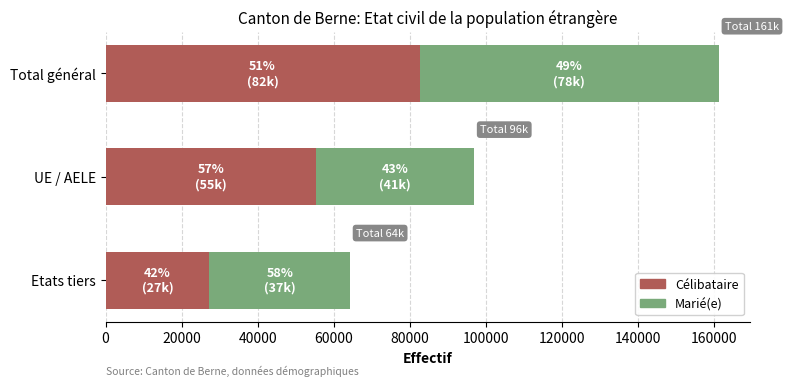

Where is Célibataire nearest to the value 54912?

UE / AELE